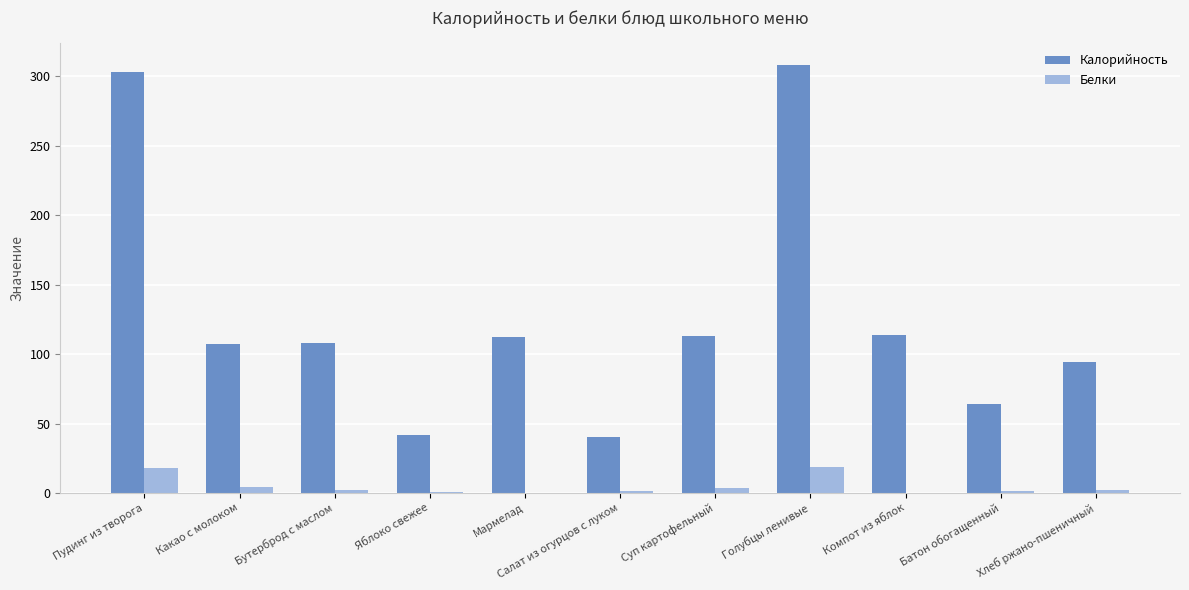

The value of Белки at Компот из яблок is 0.2. True or false?

True